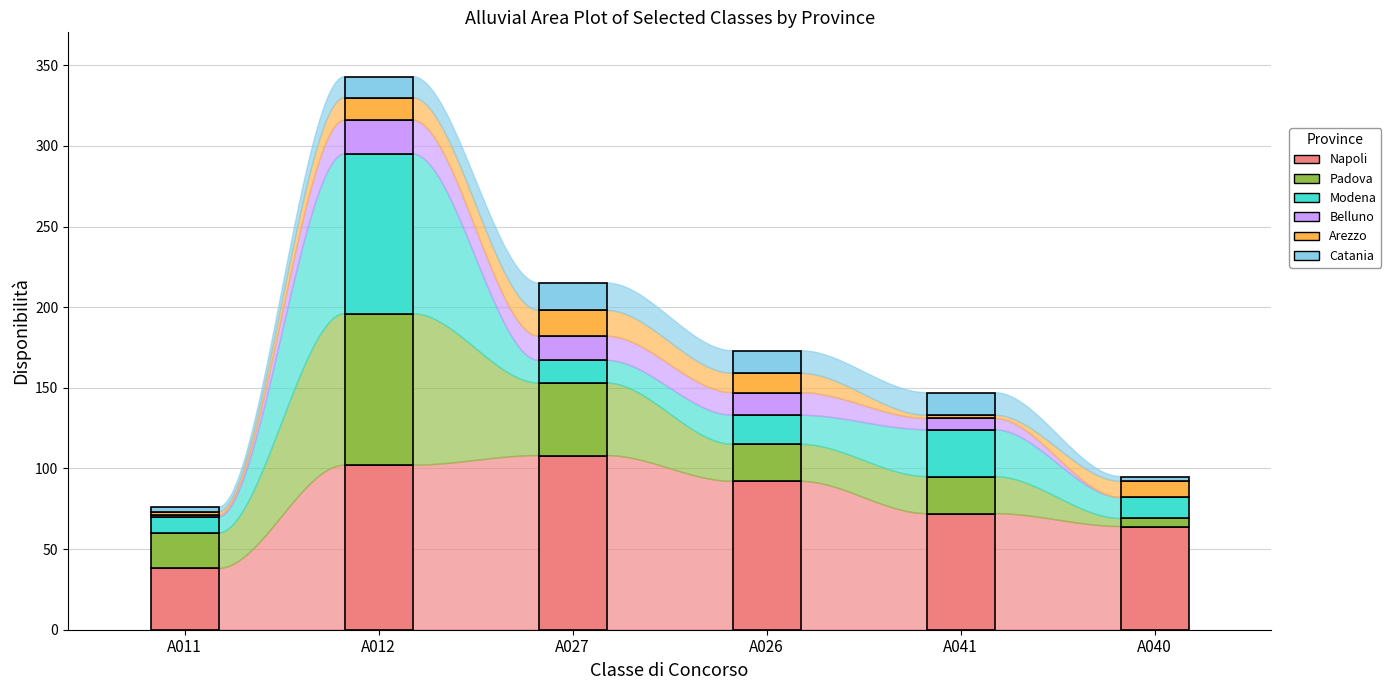

Reading left to right, extract all data points from this chart.

Napoli: A011=38	A012=102	A027=108	A026=92	A041=72	A040=64
Padova: A011=22	A012=94	A027=45	A026=23	A041=23	A040=5
Modena: A011=10	A012=99	A027=14	A026=18	A041=29	A040=13
Belluno: A011=1	A012=21	A027=15	A026=14	A041=7	A040=0
Arezzo: A011=2	A012=14	A027=16	A026=12	A041=2	A040=10
Catania: A011=3	A012=13	A027=17	A026=14	A041=14	A040=3